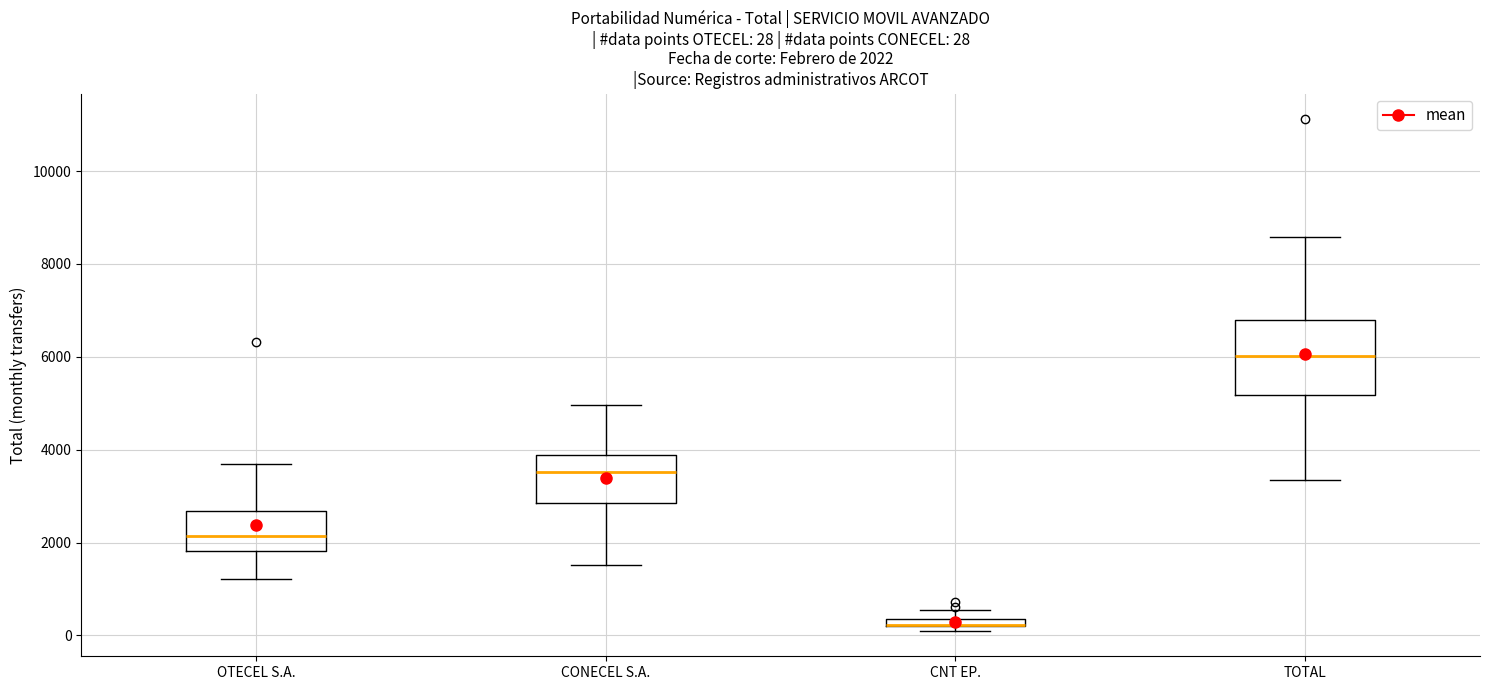

Comparing the boxes themselves (not the whiskers), which one is the tallest?

TOTAL